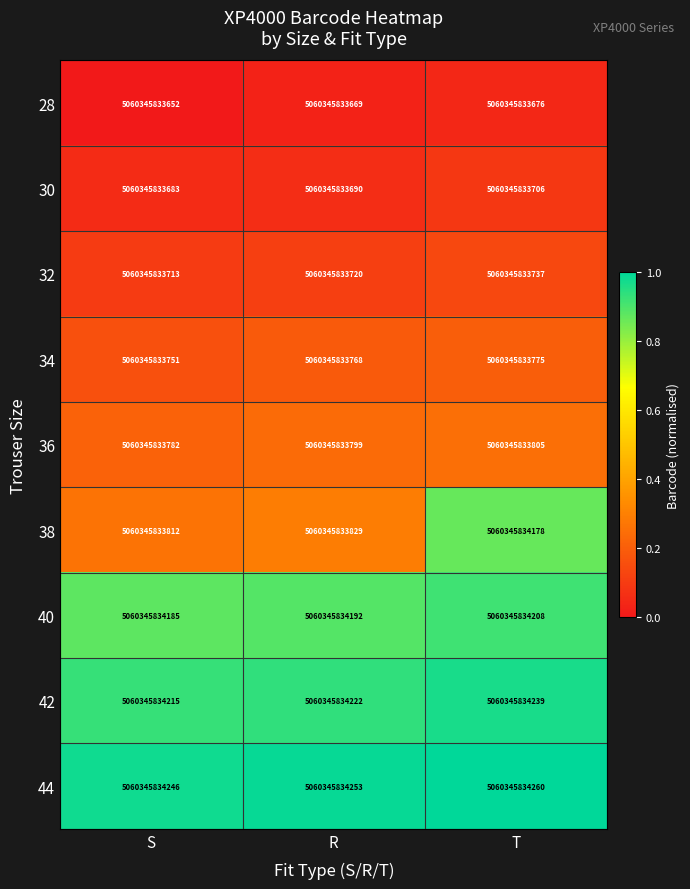

What is the spread (max minus min) of values at R?

1.0